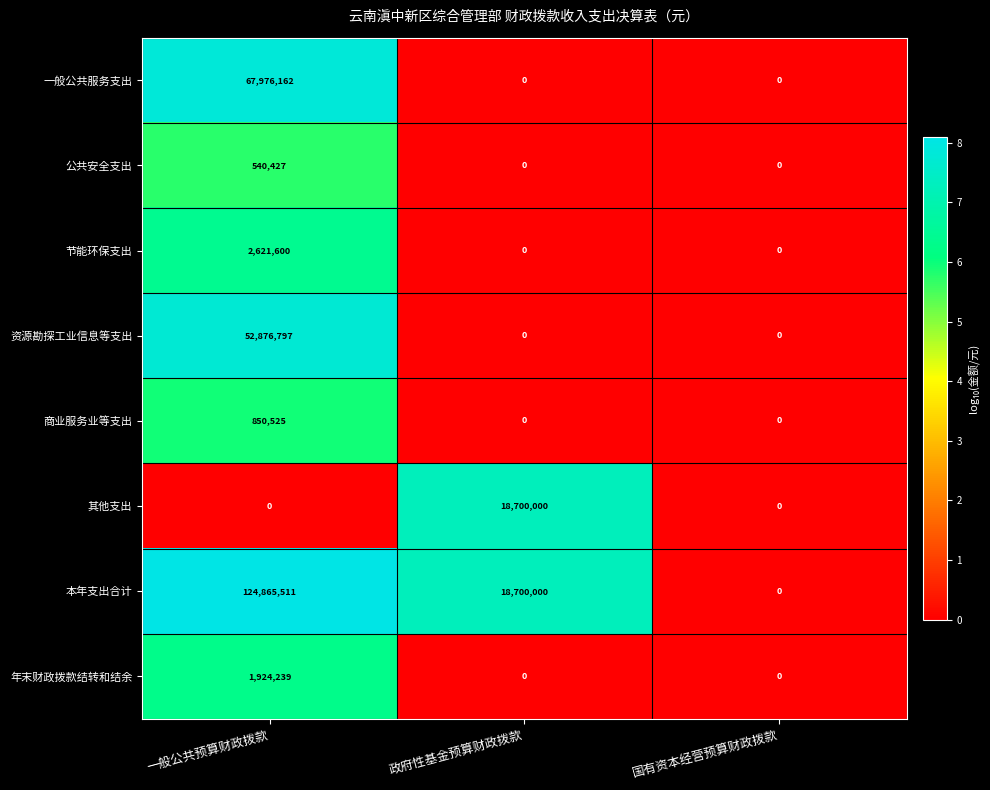

List the series in order of their peak value, highest first.

本年支出合计, 一般公共服务支出, 资源勘探工业信息等支出, 其他支出, 节能环保支出, 年末财政拨款结转和结余, 商业服务业等支出, 公共安全支出